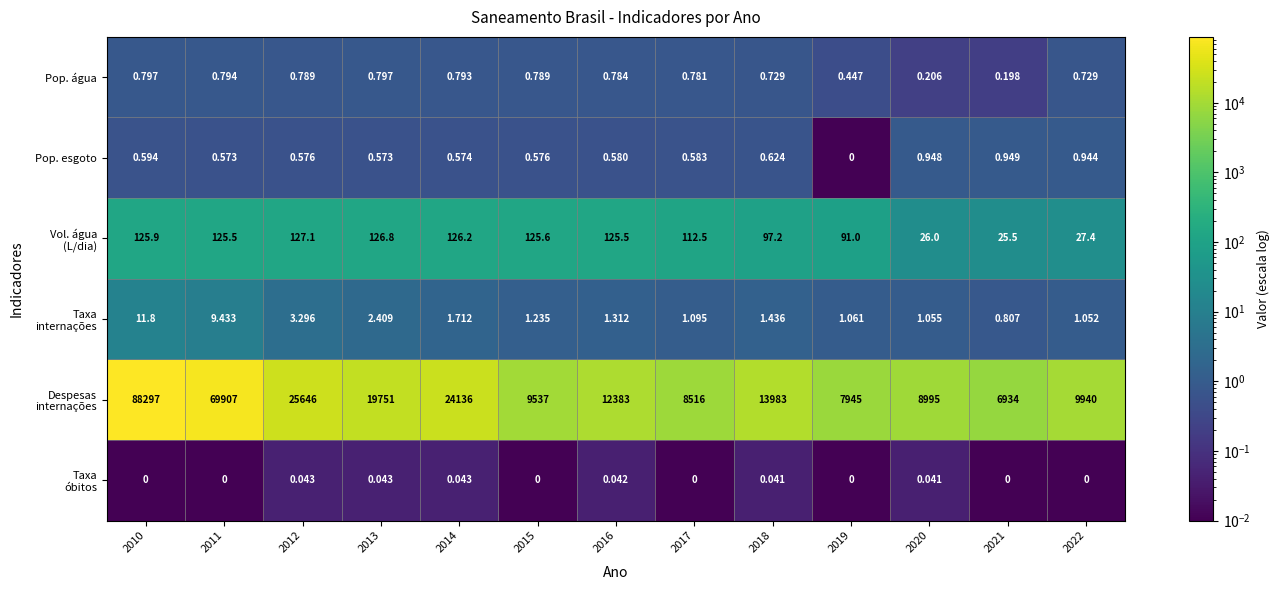

How many data points does each series have?

13